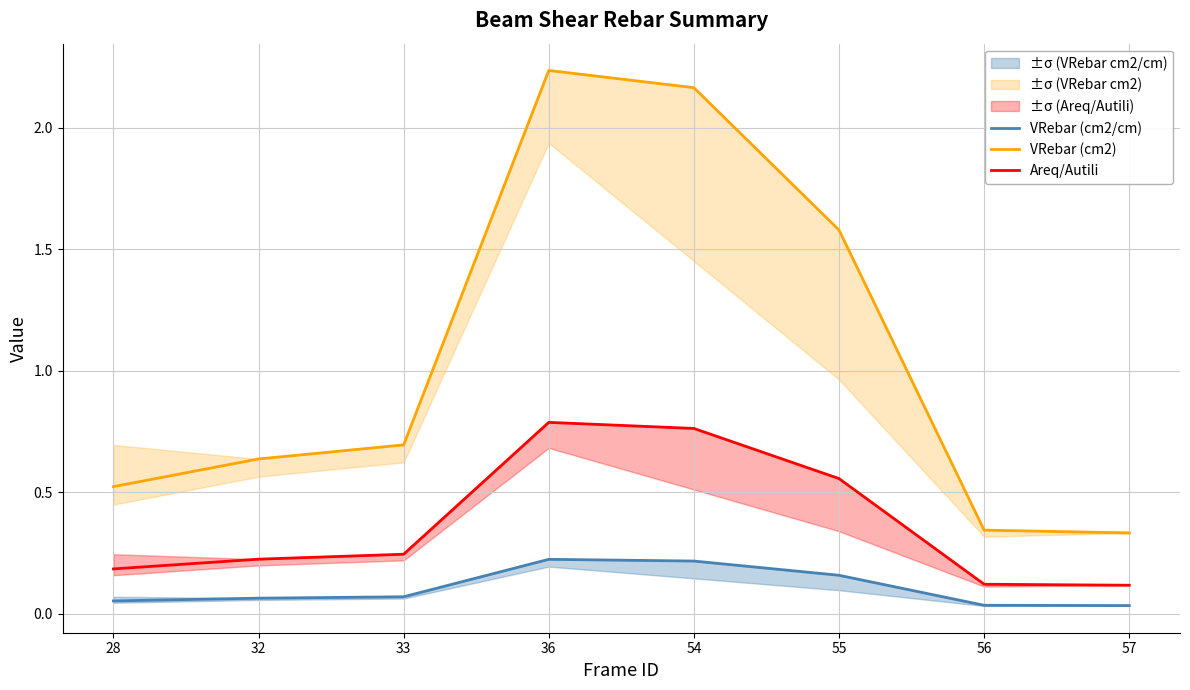

True or false: VRebar (cm2) has a value of 0.7 at 33.

True